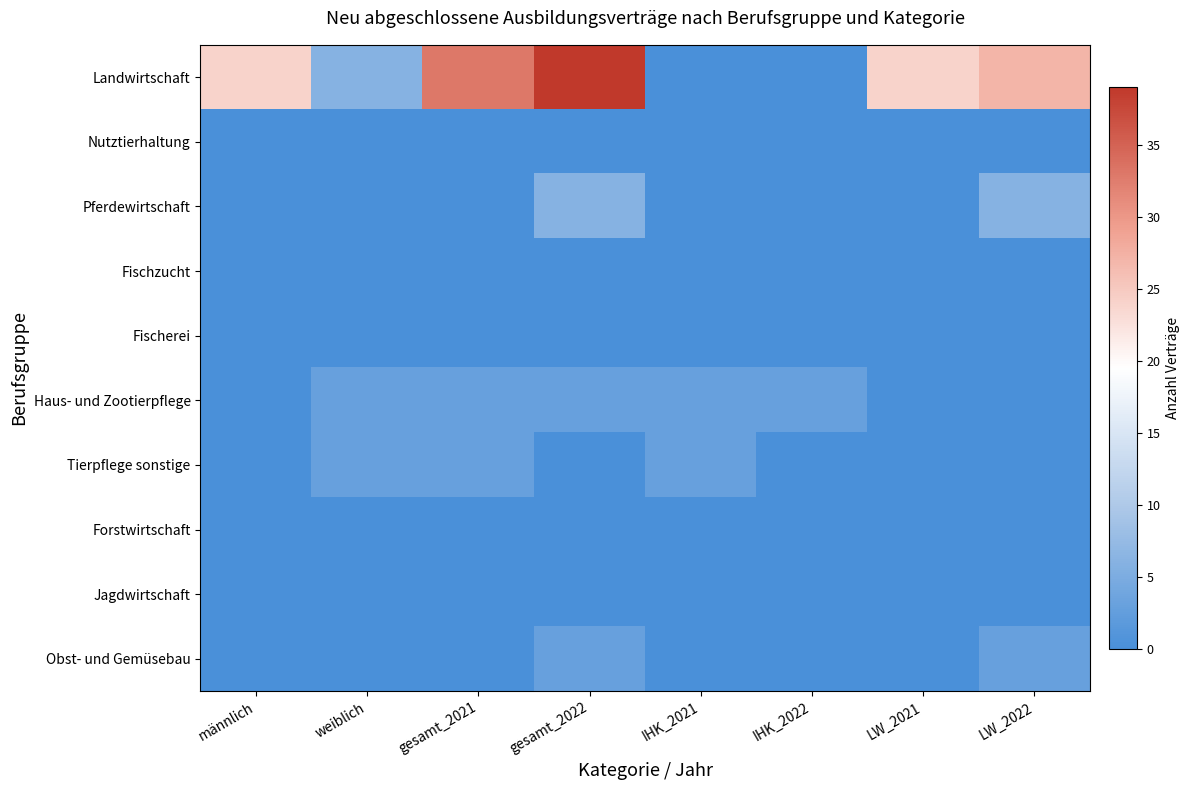

At which category is the sum across all series the highest?

gesamt_2022